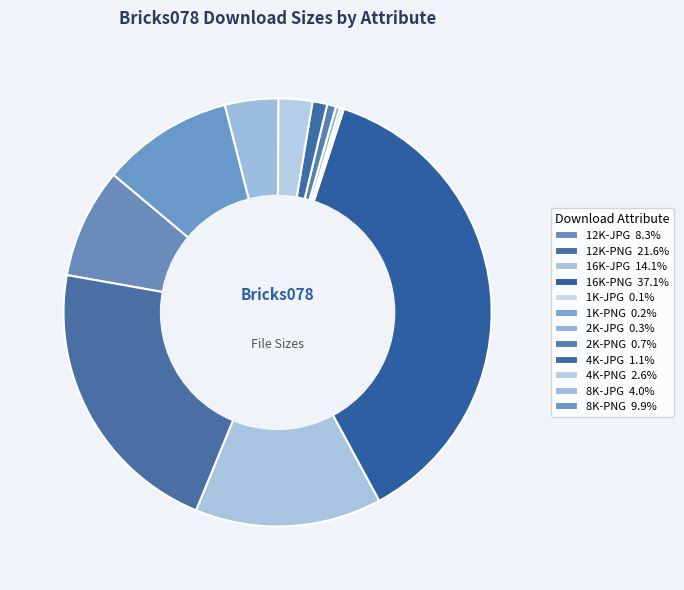

How many segments does this pie chart have?

12